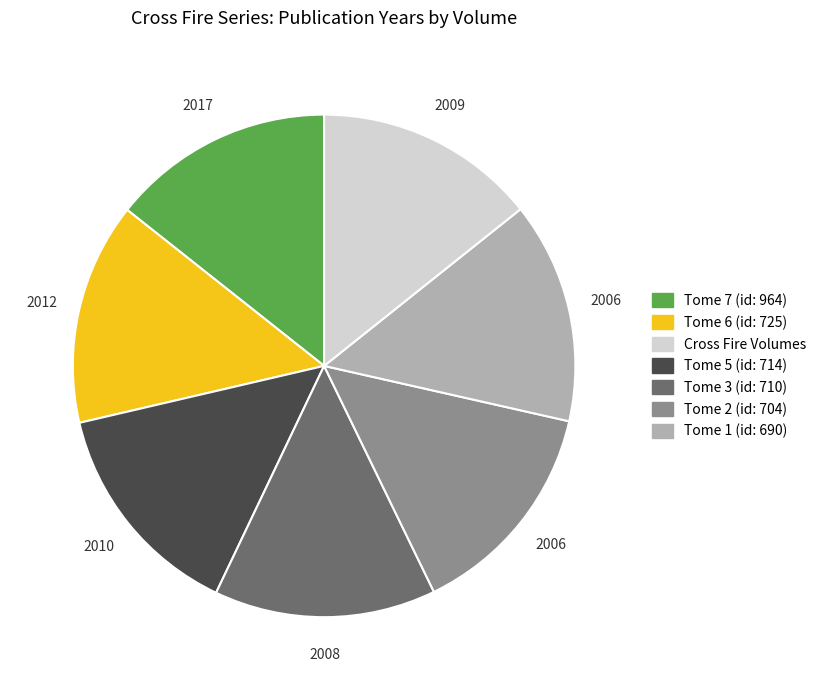

Is there a majority slice in this chart?

No